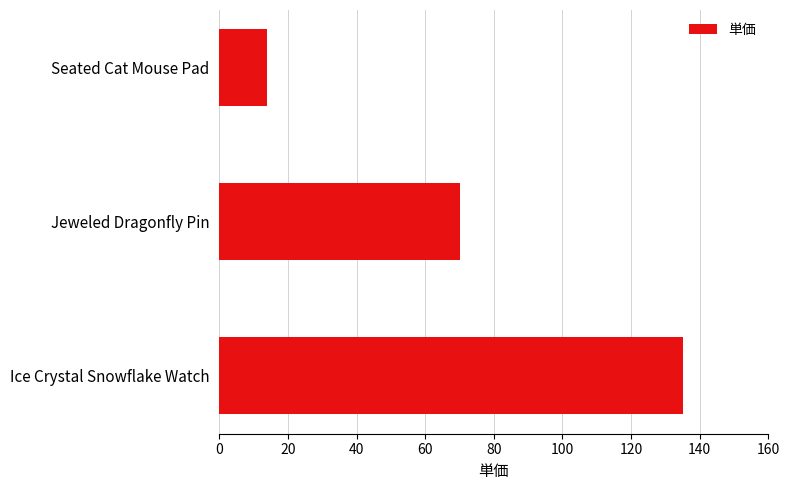

List the labels in order of value, largest first.

Ice Crystal Snowflake Watch, Jeweled Dragonfly Pin, Seated Cat Mouse Pad